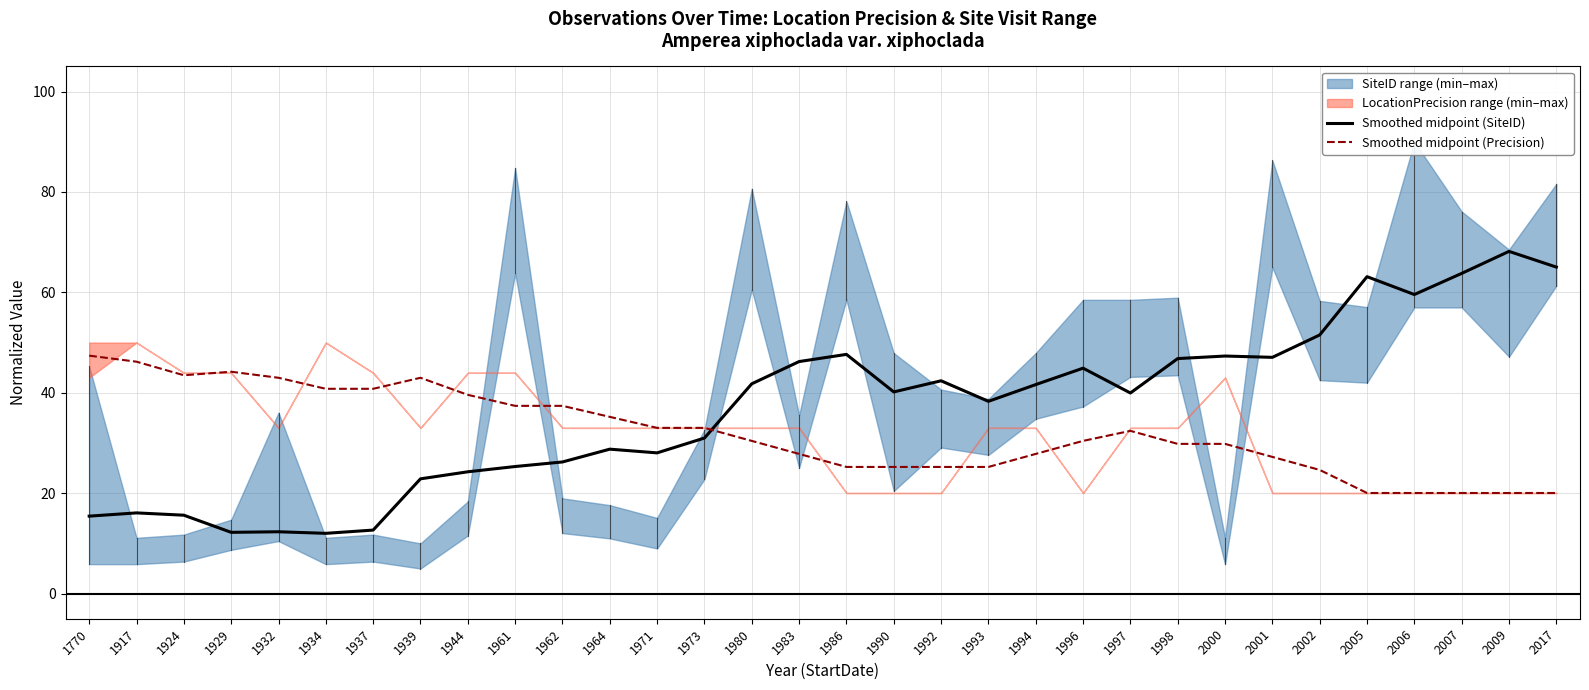

What is the value of the Smoothed midpoint (Precision) point at the 15th from the left?

30.4